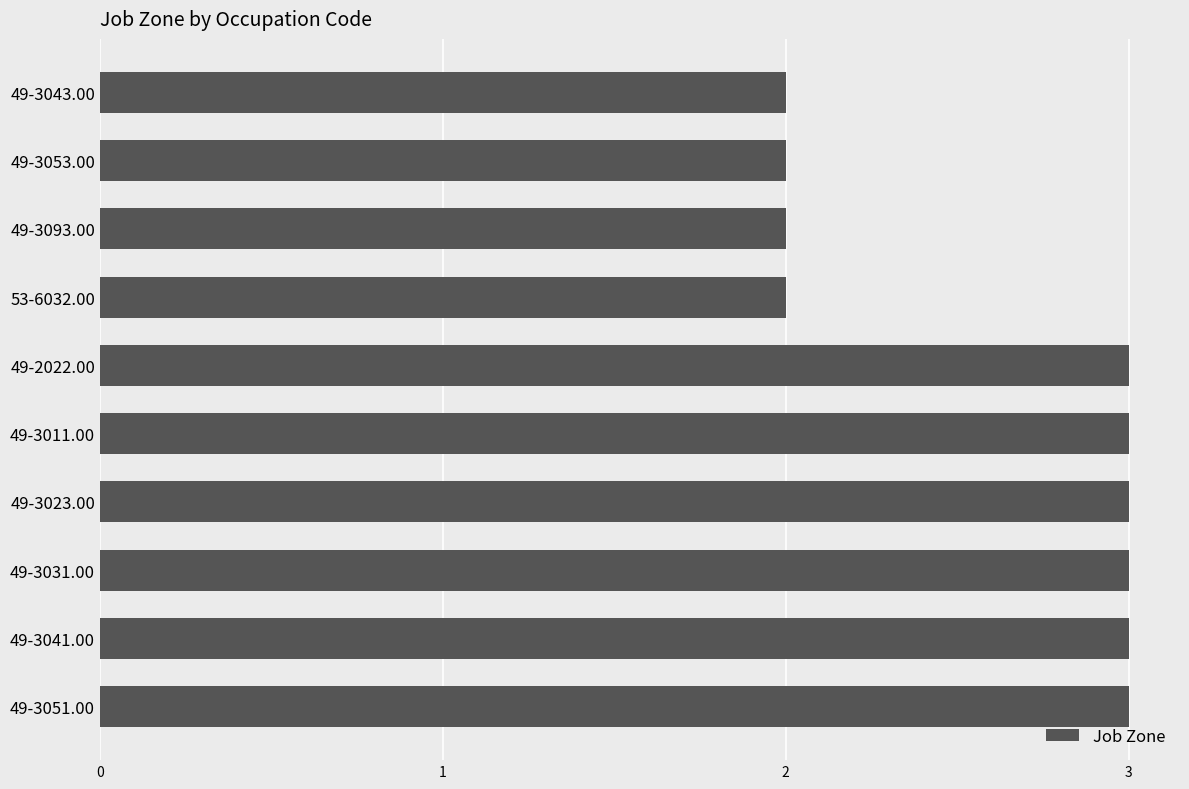

Which has a higher value, 49-3093.00 or 49-3041.00?

49-3041.00